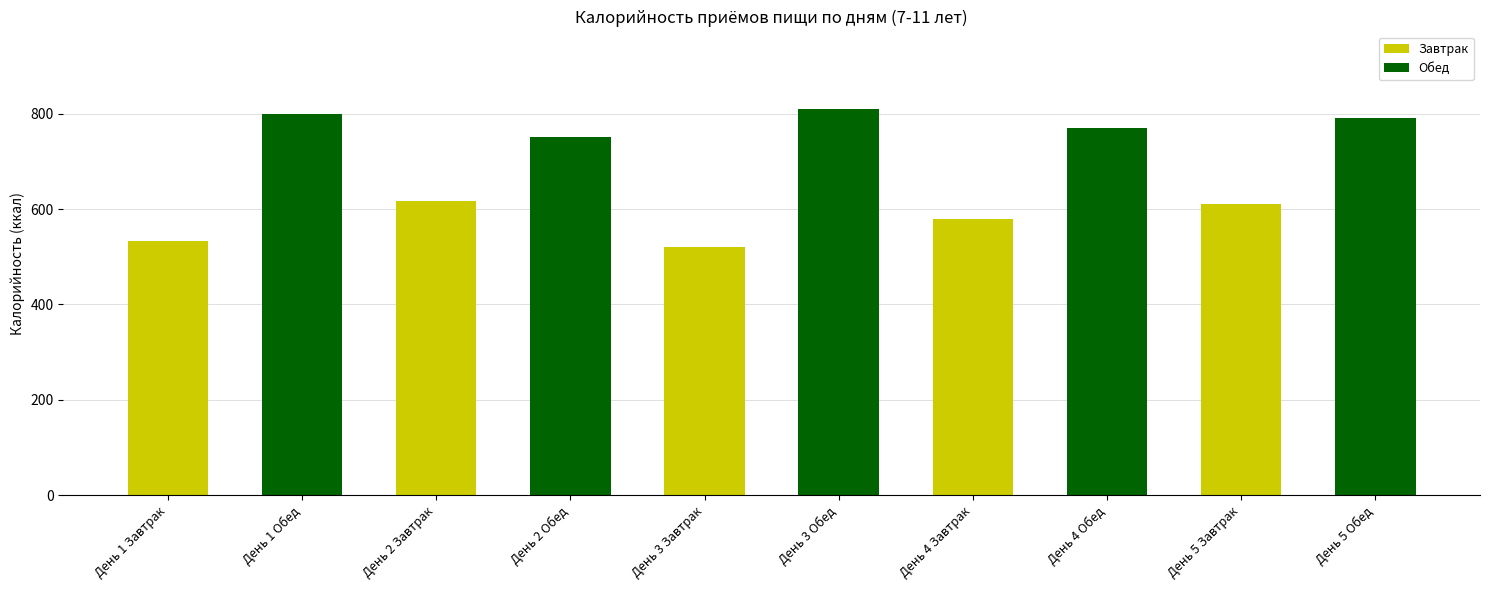

What is the minimum value shown in the chart?

520.0